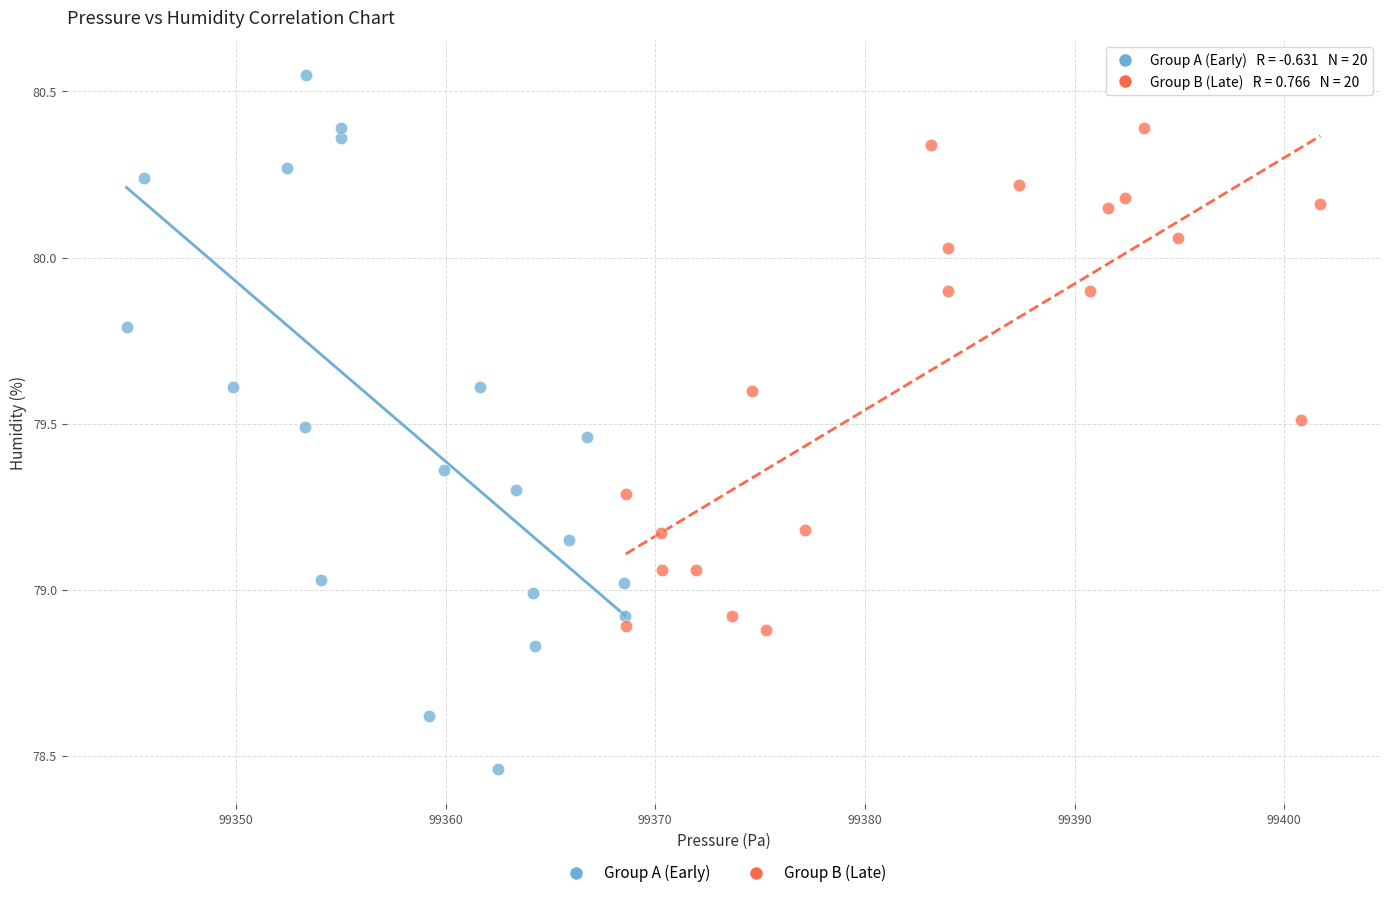

Which series reaches the minimum Y coordinate?

Group A (Early)